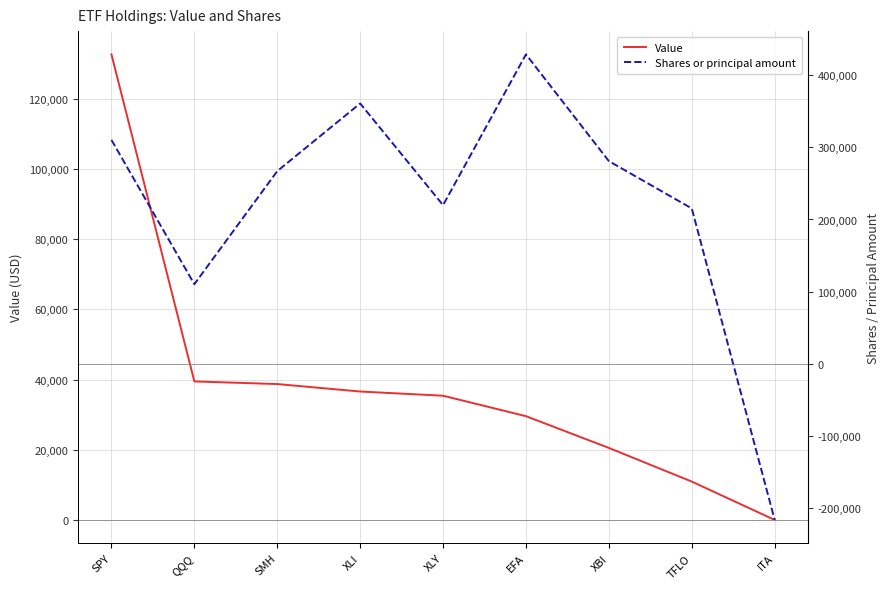

Between XLY and XBI, which is larger?

XLY